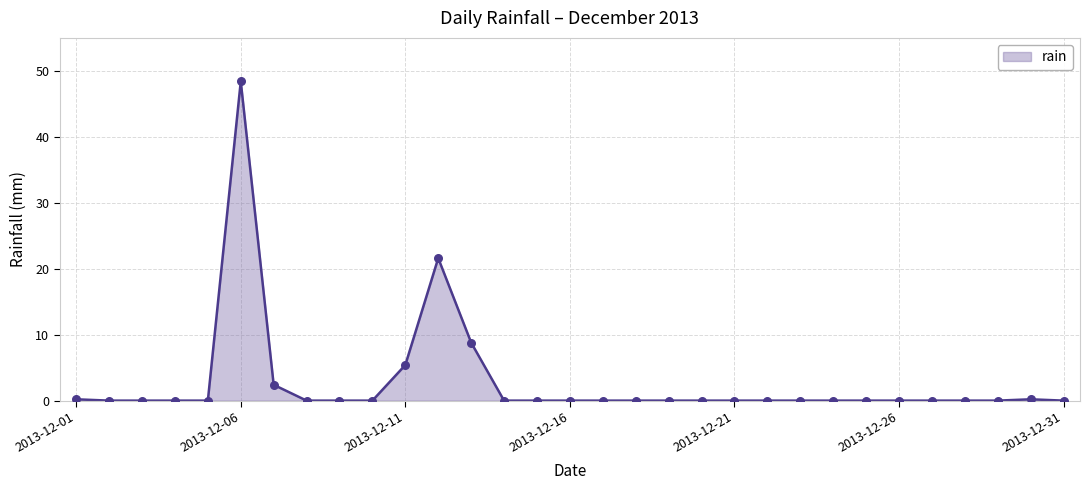

What is the greatest value displayed?

48.4